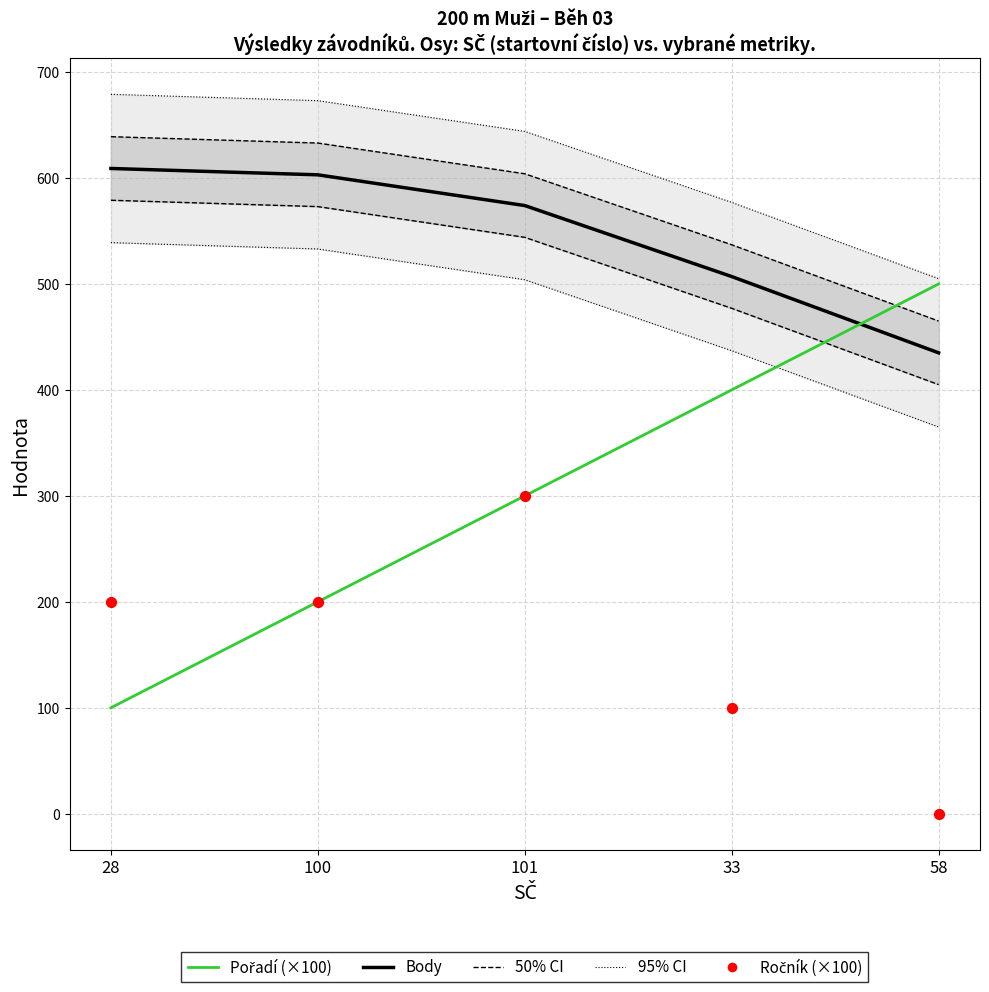

Which series has the widest spread of Y values?

Pořadí (×100)